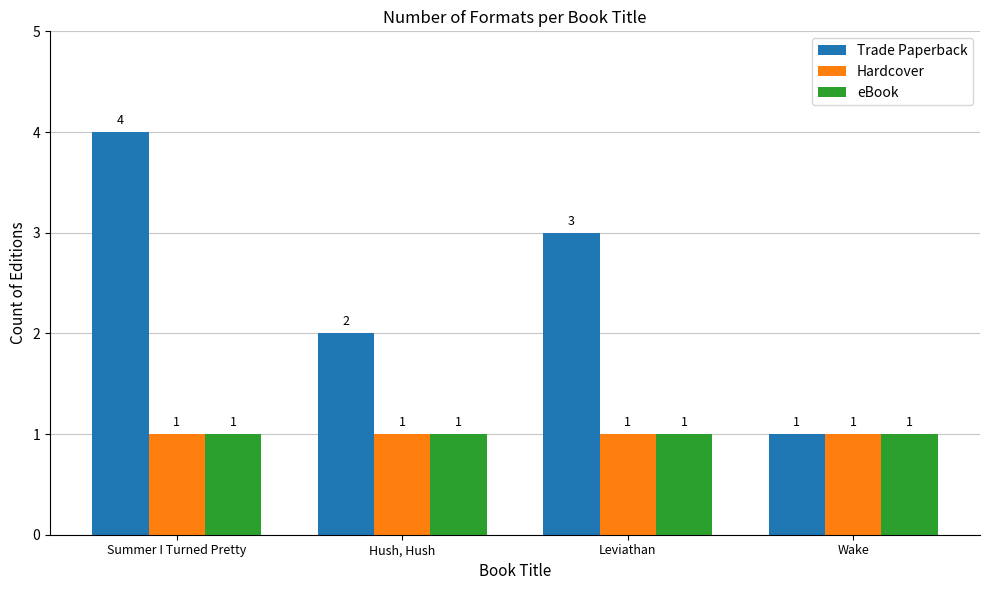

What is the total value across all series at Summer I Turned Pretty?

6